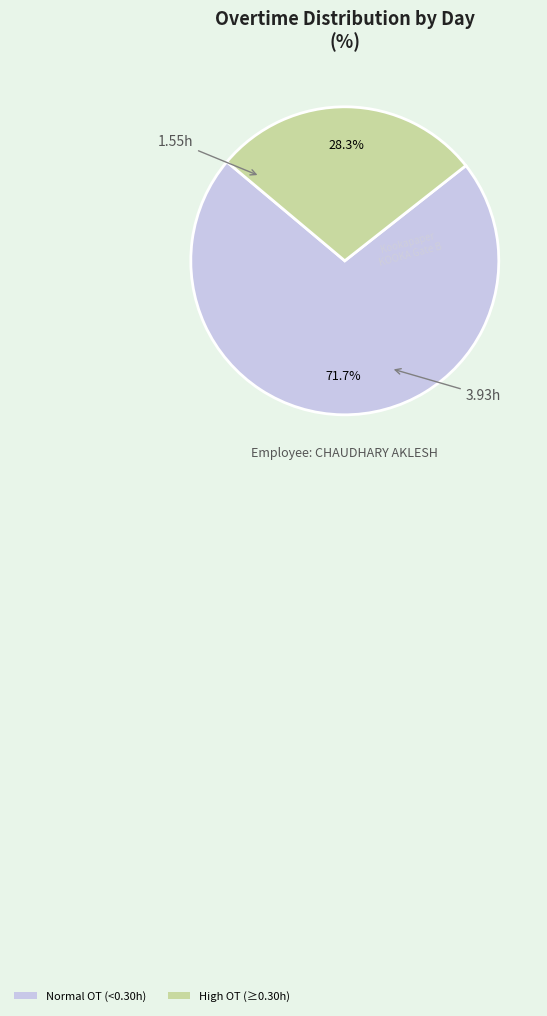

Does any single category account for the majority?

Yes